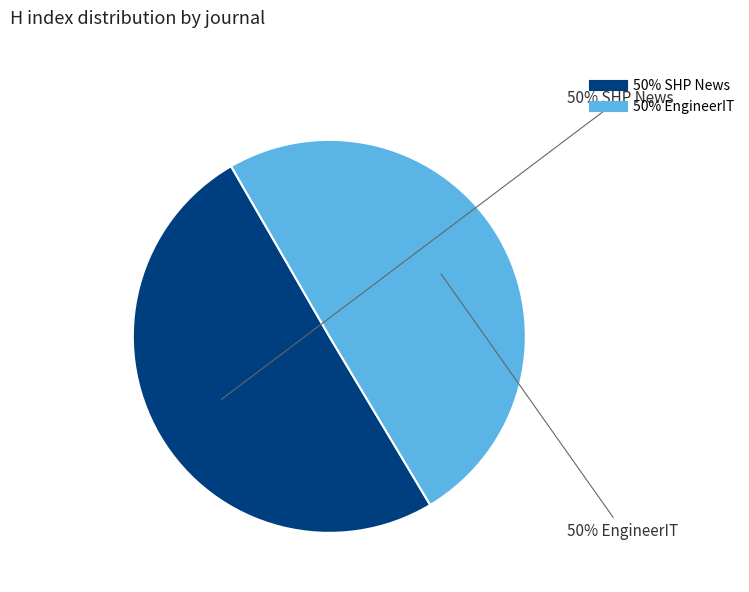

How many slices are in this pie chart?

2